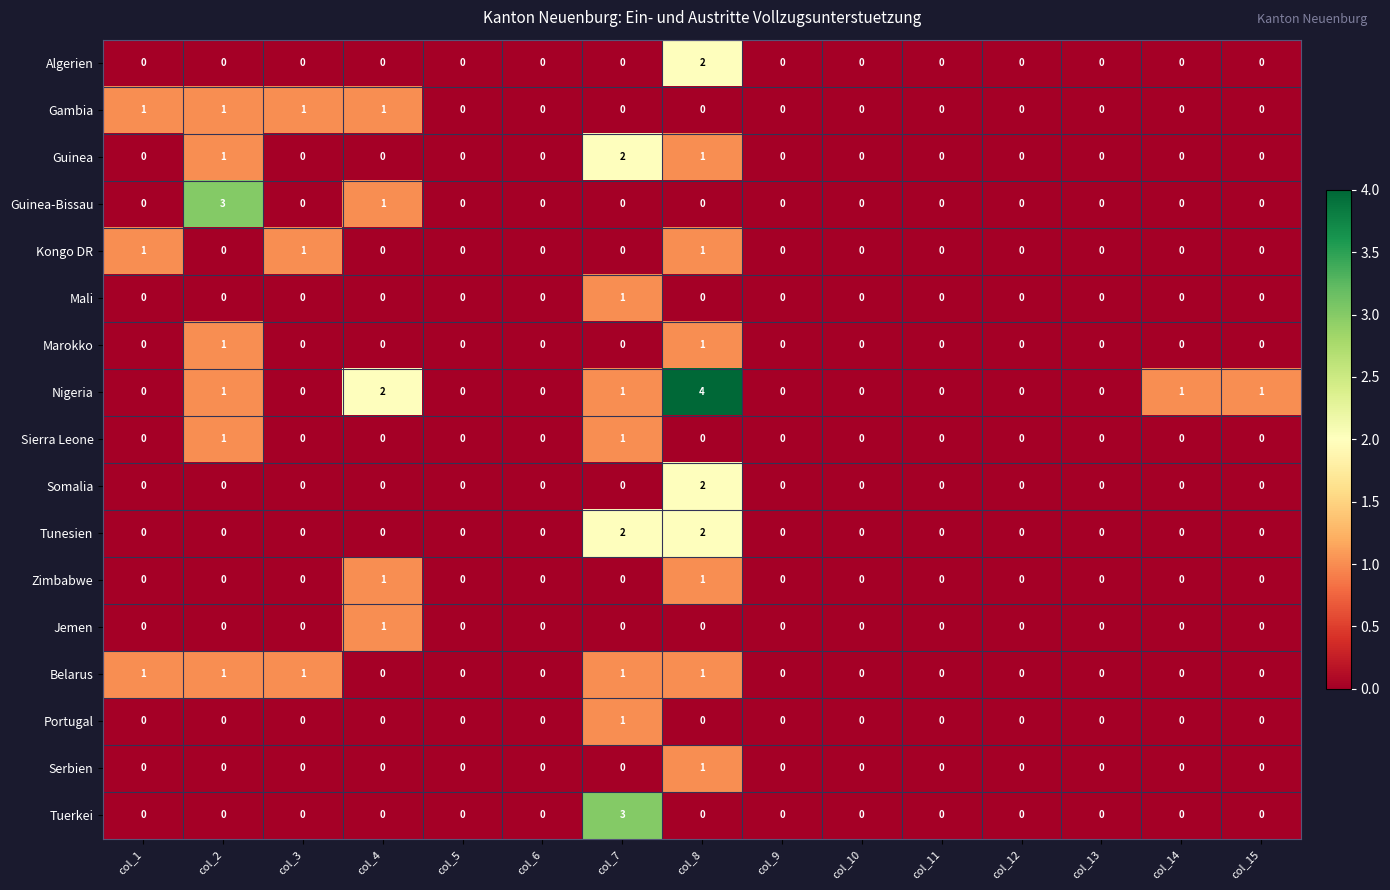

What is the sum of all Nigeria values?

10